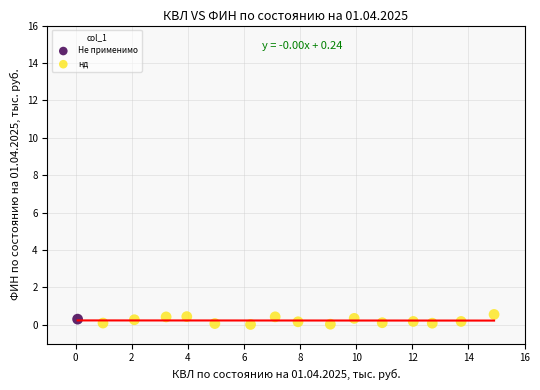

What are all the series names shown in the legend?

Не применимо, нд